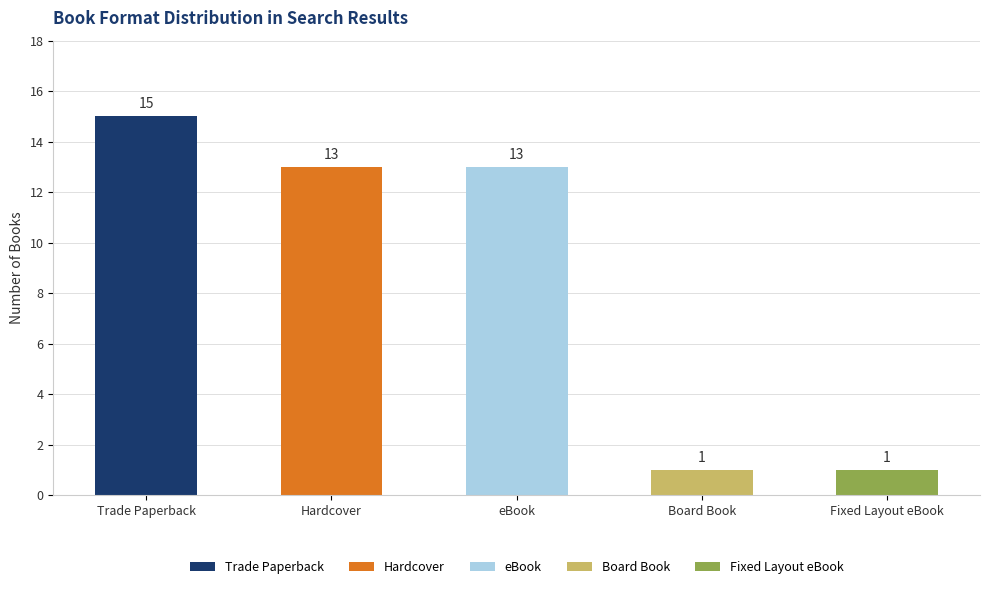

What is the sum of all values?

43